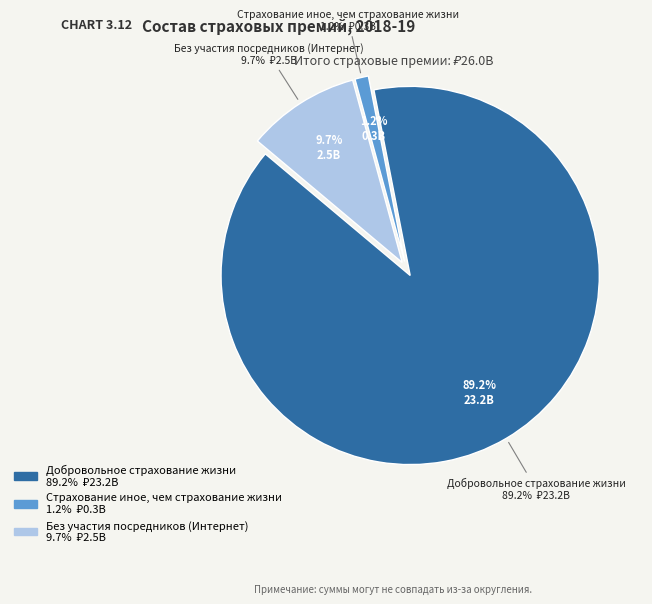

Rank the categories by value from highest to lowest.

Добровольное страхование жизни, Без участия посредников (Интернет), Страхование иное, чем страхование жизни